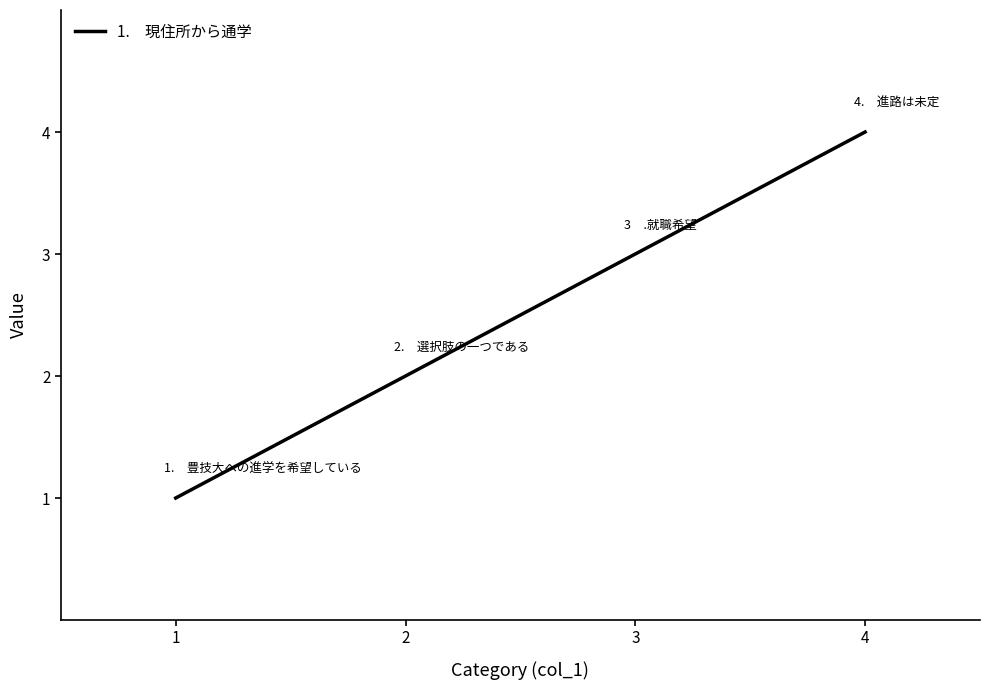

The chart shows a value of 5 at 3. True or false?

False